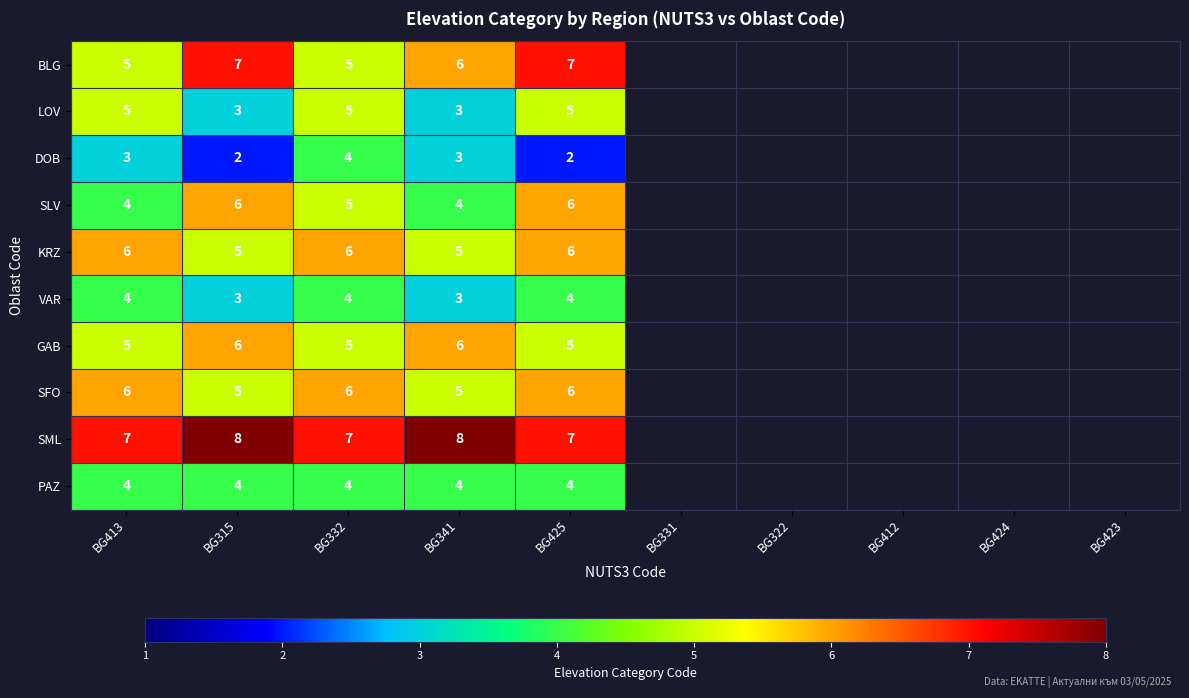

What is the minimum value for BLG?

5